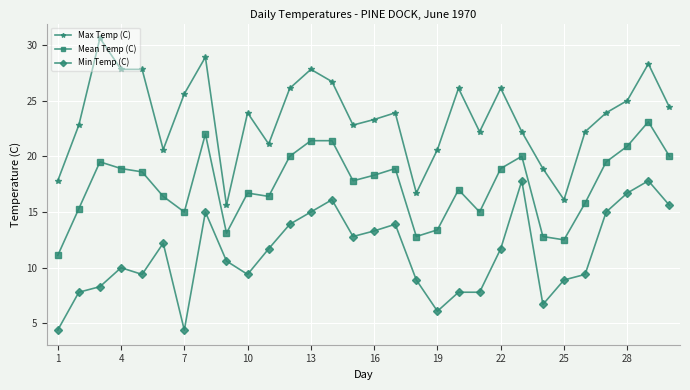

True or false: Mean Temp (C) and Min Temp (C) cross at least once.

False